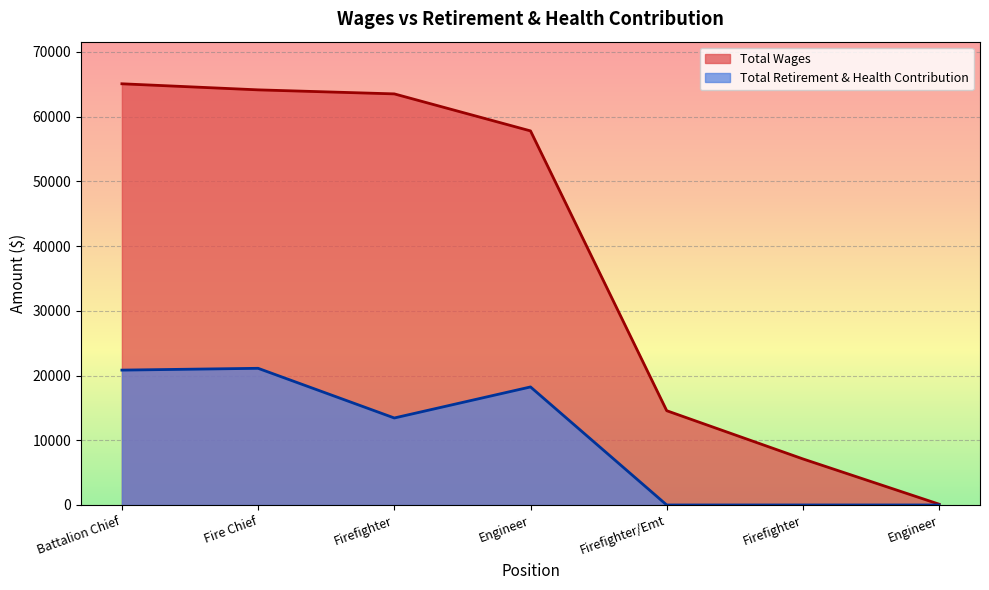

At how many categories does at least one series exceed 13693?

5